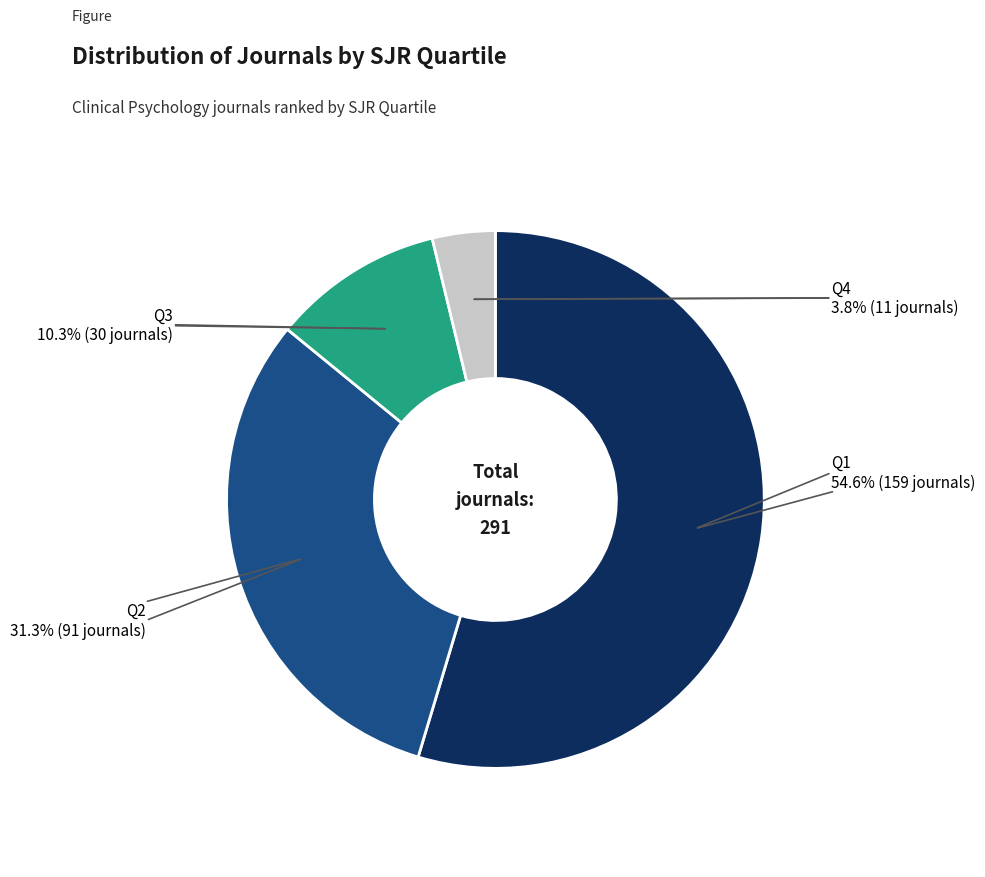

Does any single category account for the majority?

Yes